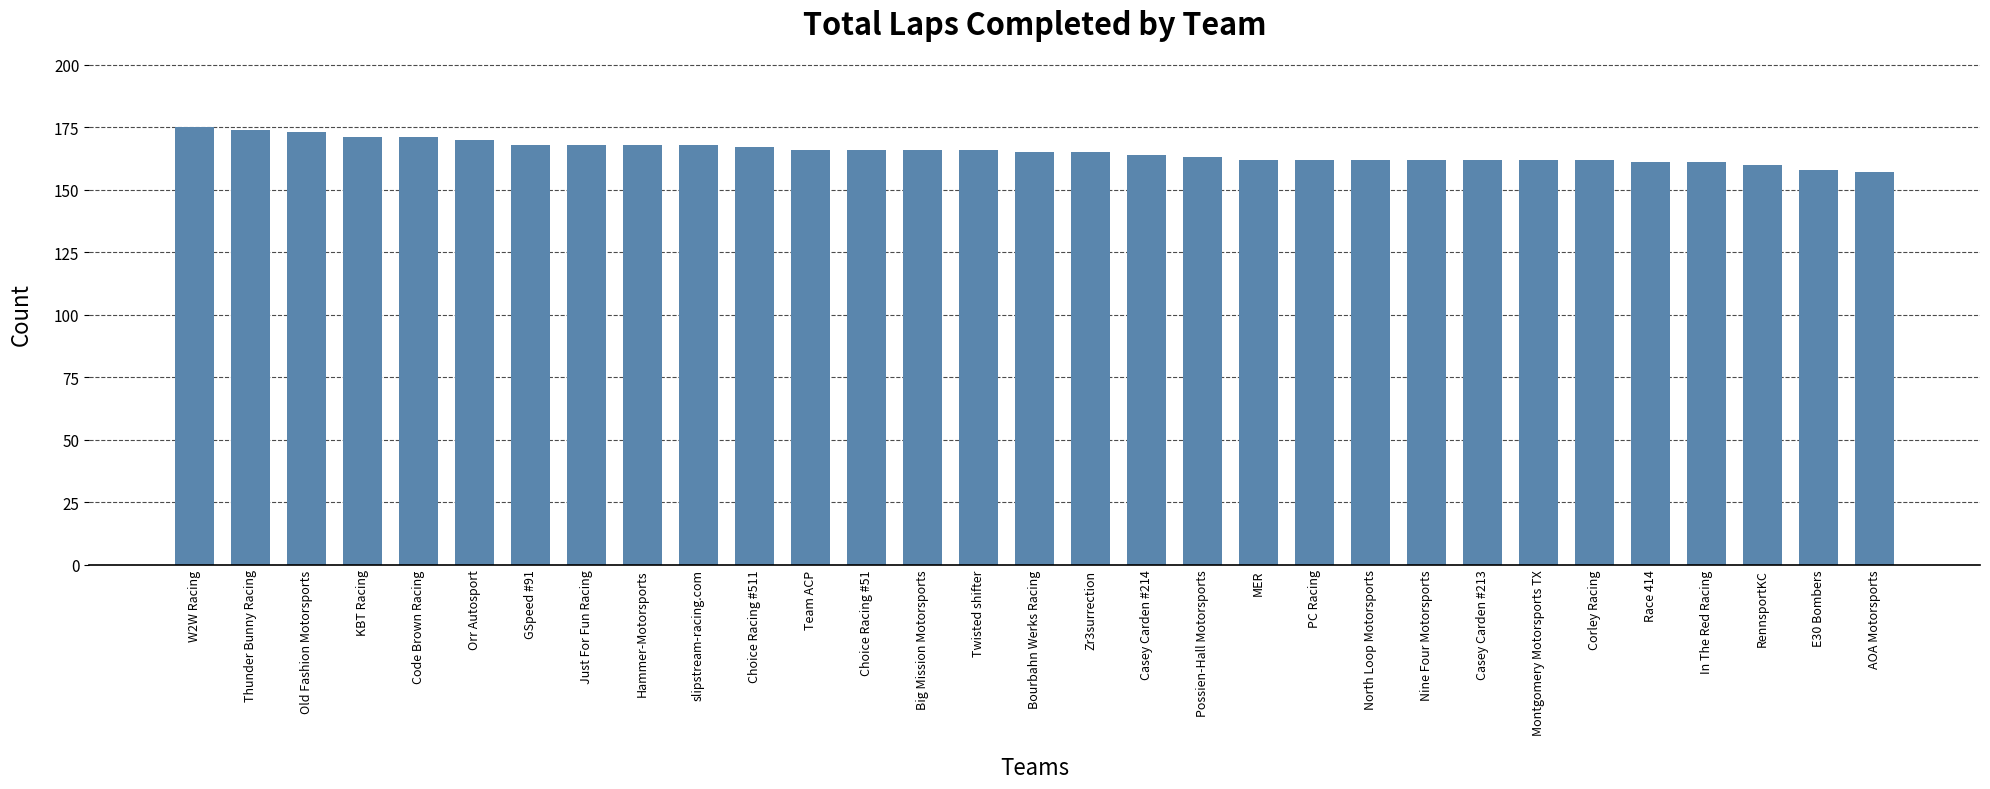

What is the sum of all values?

5125